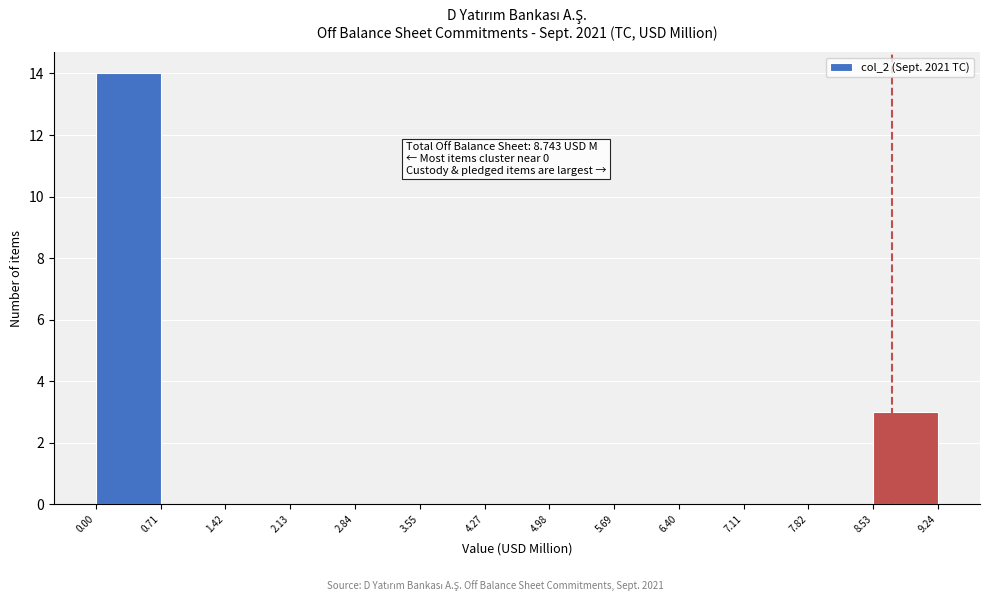

Which range on the x-axis has the tallest bar?

0.00 to 0.71